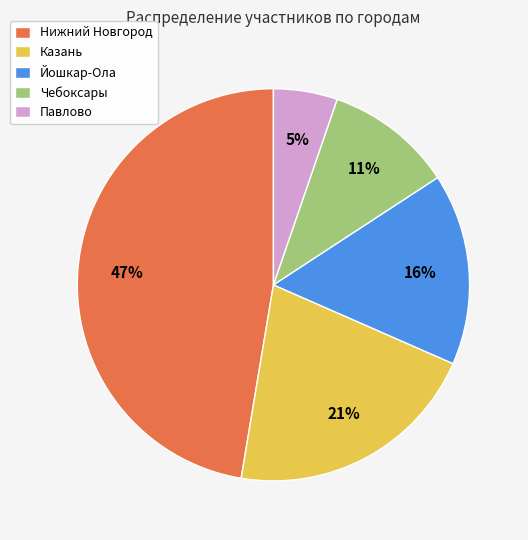

Rank the categories by value from highest to lowest.

Нижний Новгород, Казань, Йошкар-Ола, Чебоксары, Павлово